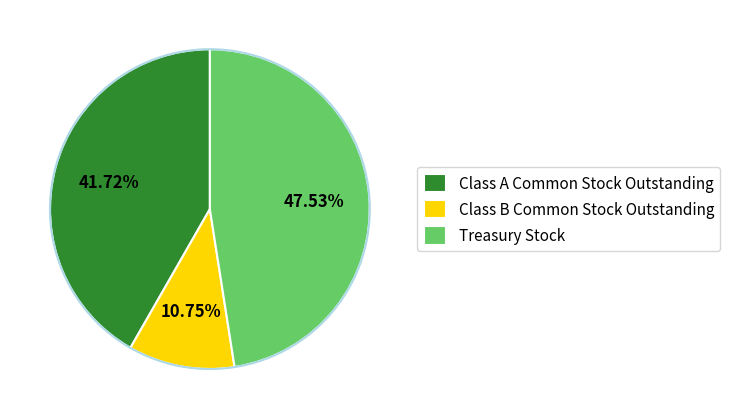

Does any single category account for the majority?

No